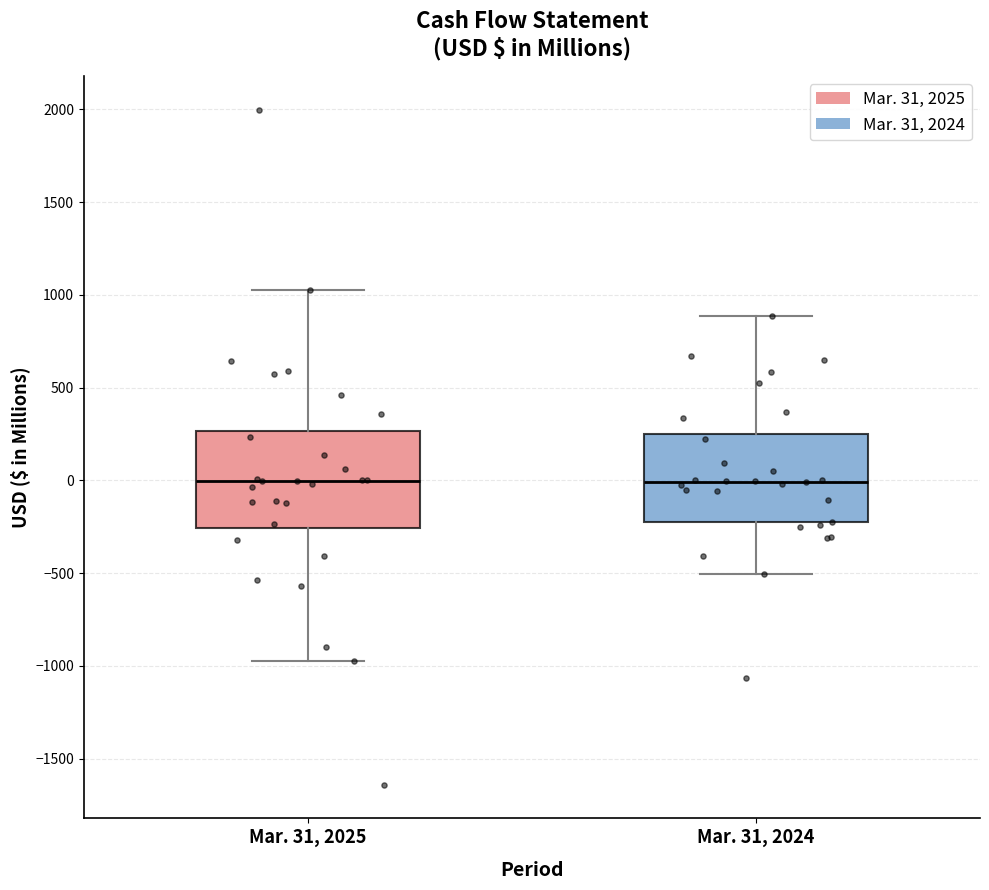

Reading left to right, read every box against the y-axis: the position of its median line, the range the box covers, and the ends of its whiskers. The values are not printed on the chart, so give them approximately, as read against the axis.

Mar. 31, 2025: median 0, box -250 to 250, whiskers -950 to 1000
Mar. 31, 2024: median 0, box -250 to 250, whiskers -500 to 900